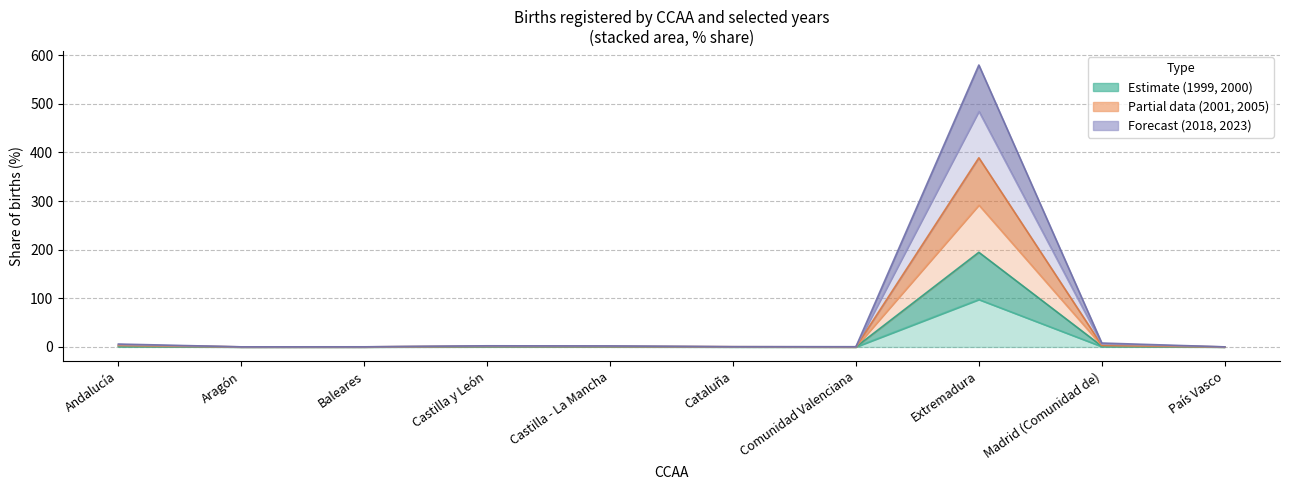

In 2001, how many points are higher than both neighbors (excluding endpoints)?

2